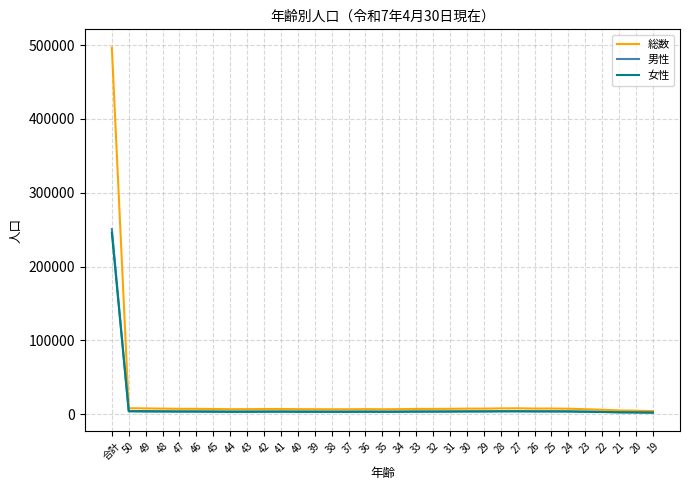

What is the maximum value shown in the chart?

496650